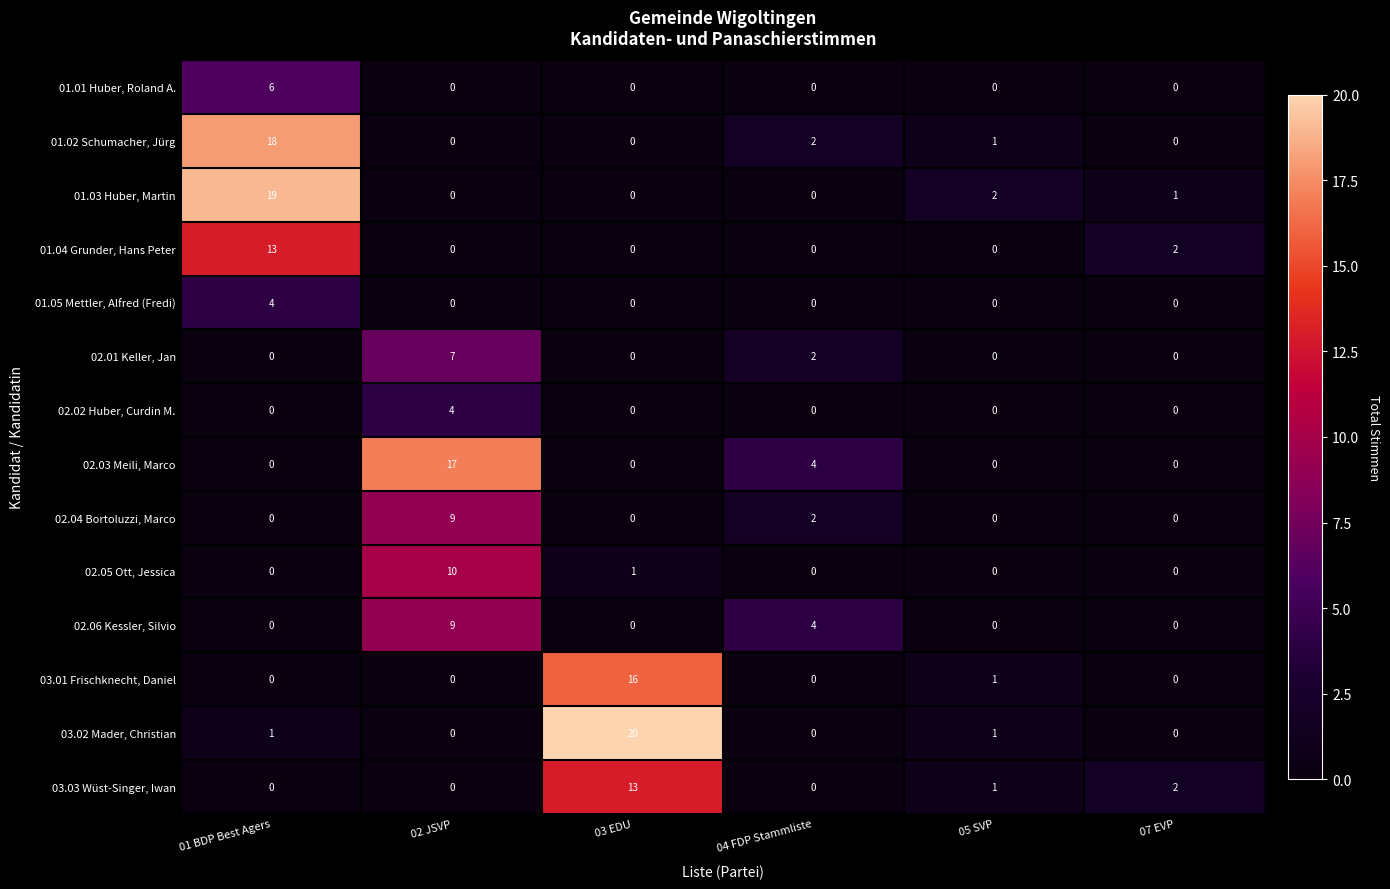

The value of 02.05 Ott, Jessica at 05 SVP is 0. True or false?

True